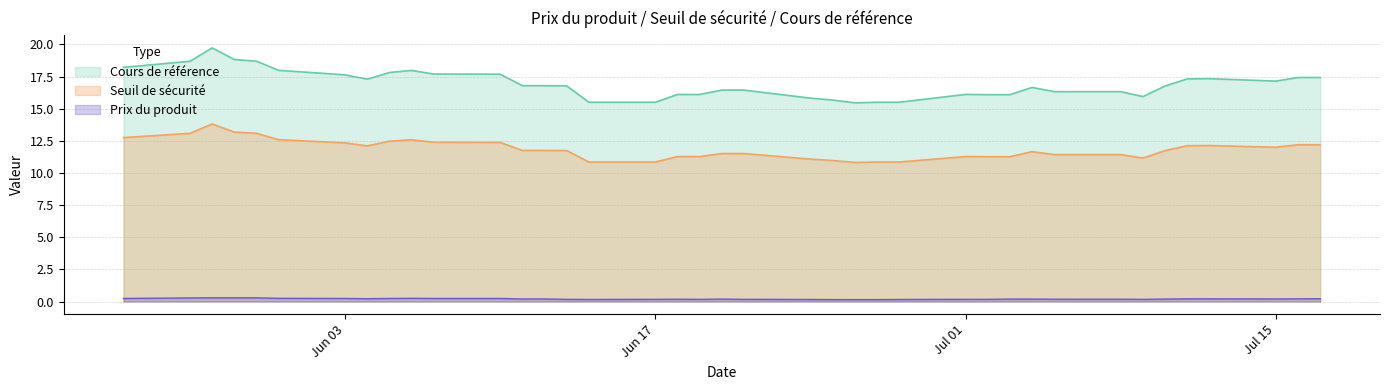

How many interior local peaks does the Cours de référence series have?

5